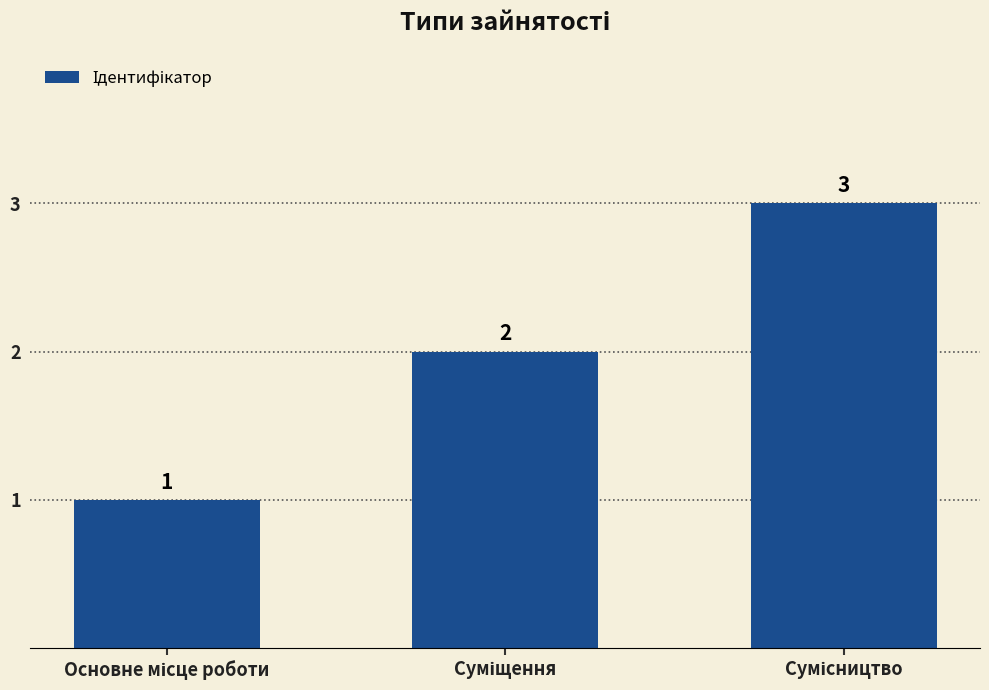

What is the sum of all values?

6